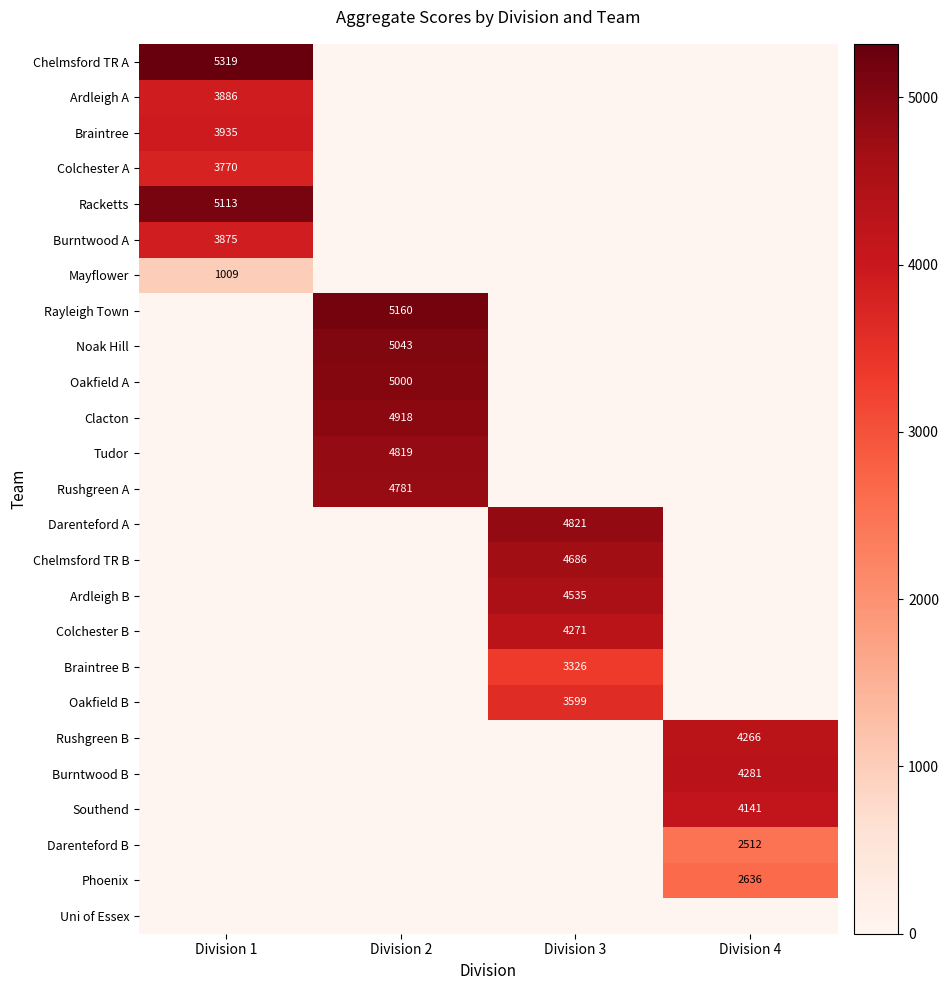

True or false: Clacton has a value of 4918 at Division 2.

True